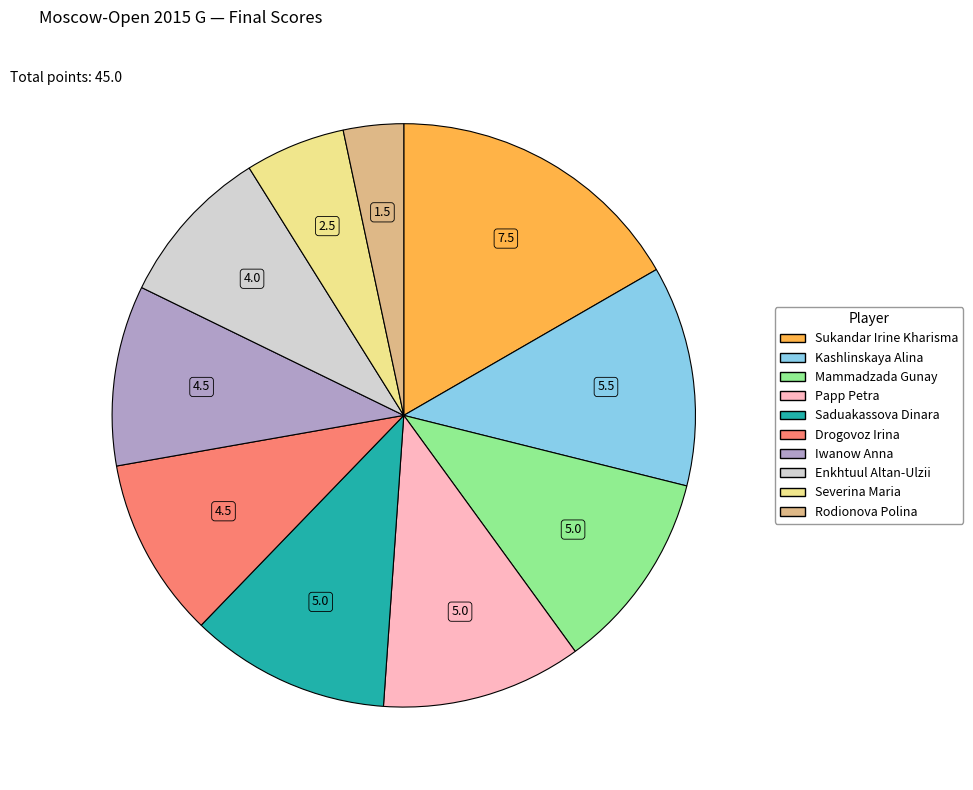

Combined, do Iwanow Anna and Severina Maria account for over 50%?

No